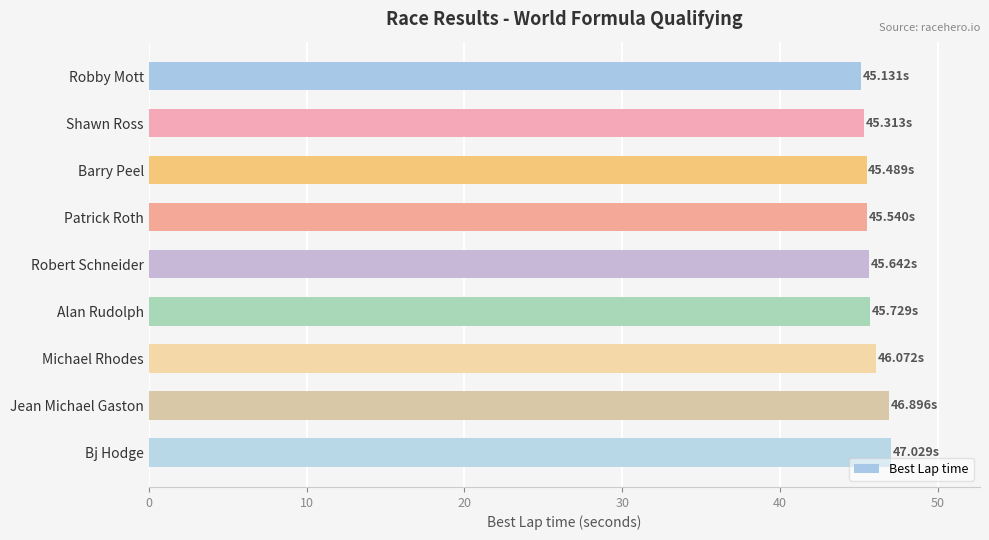

What is the label of the 8th bar from the bottom?

Shawn Ross